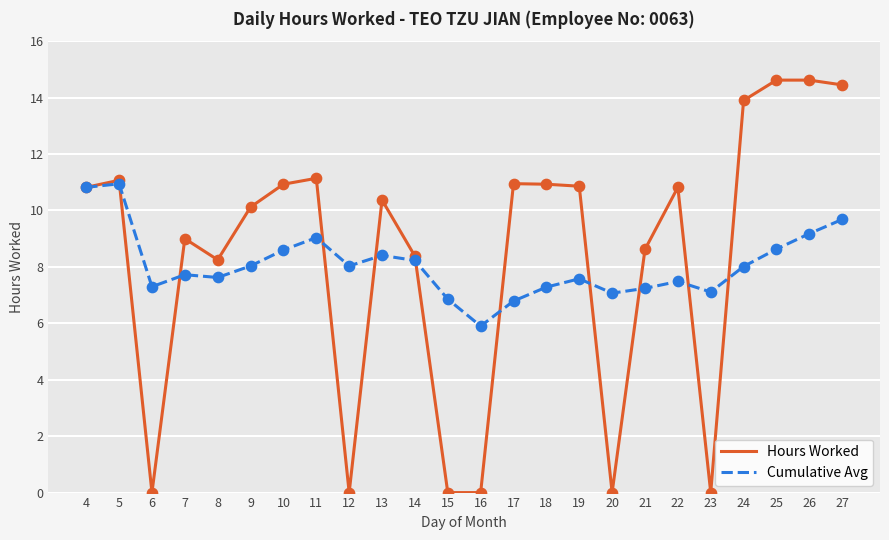

Which series has the largest total across all categories?

Hours Worked